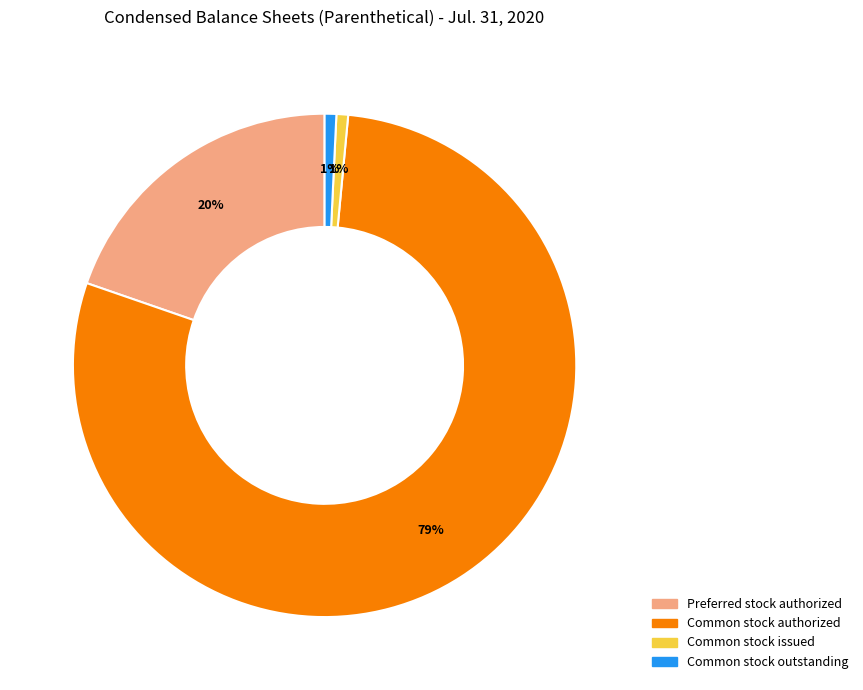

How many slices are in this pie chart?

4